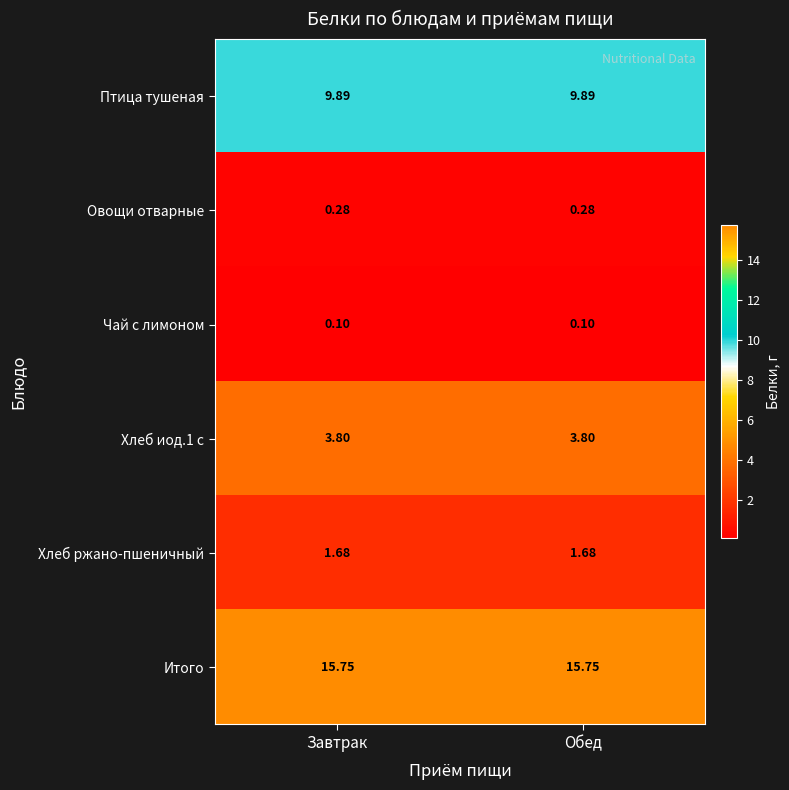

Which series has the largest total across all categories?

Итого